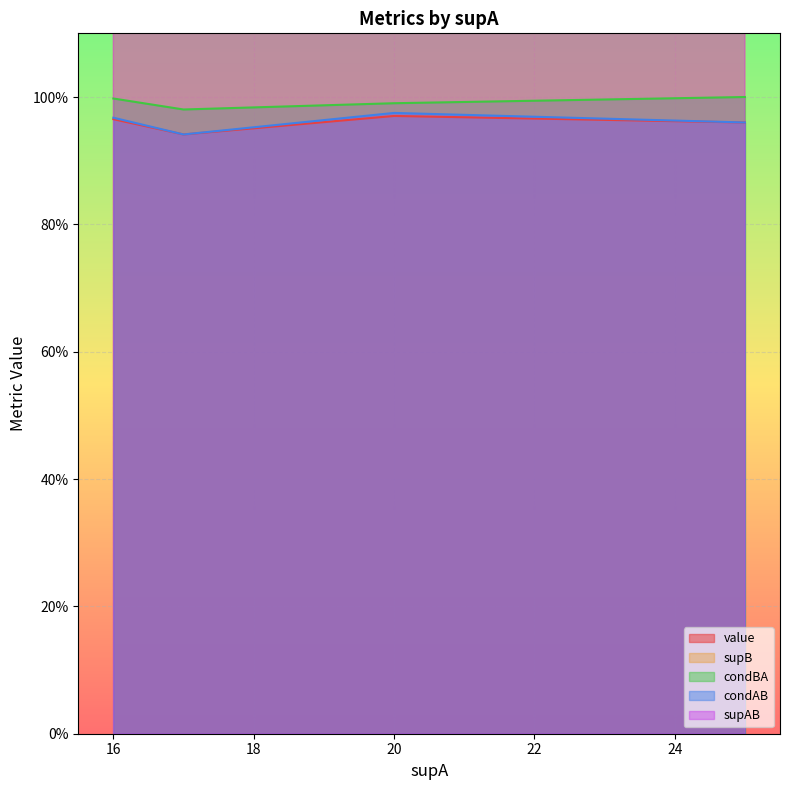

What is the difference between the second highest and second lowest values in the condAB series?

0.1